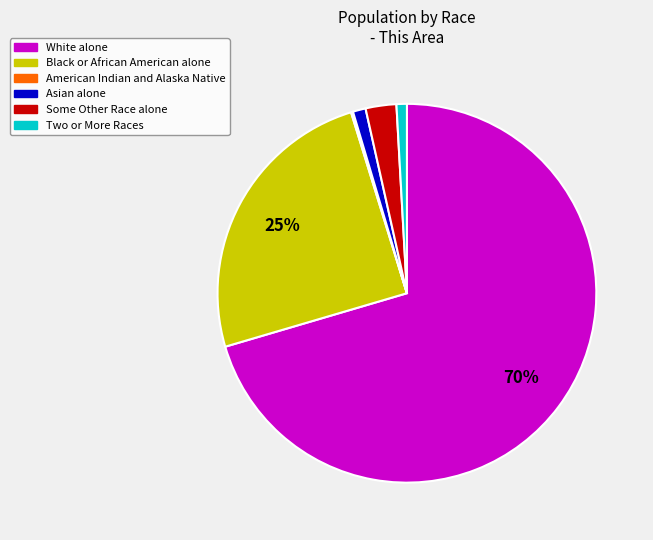

Does White alone represent more than half of the total?

Yes